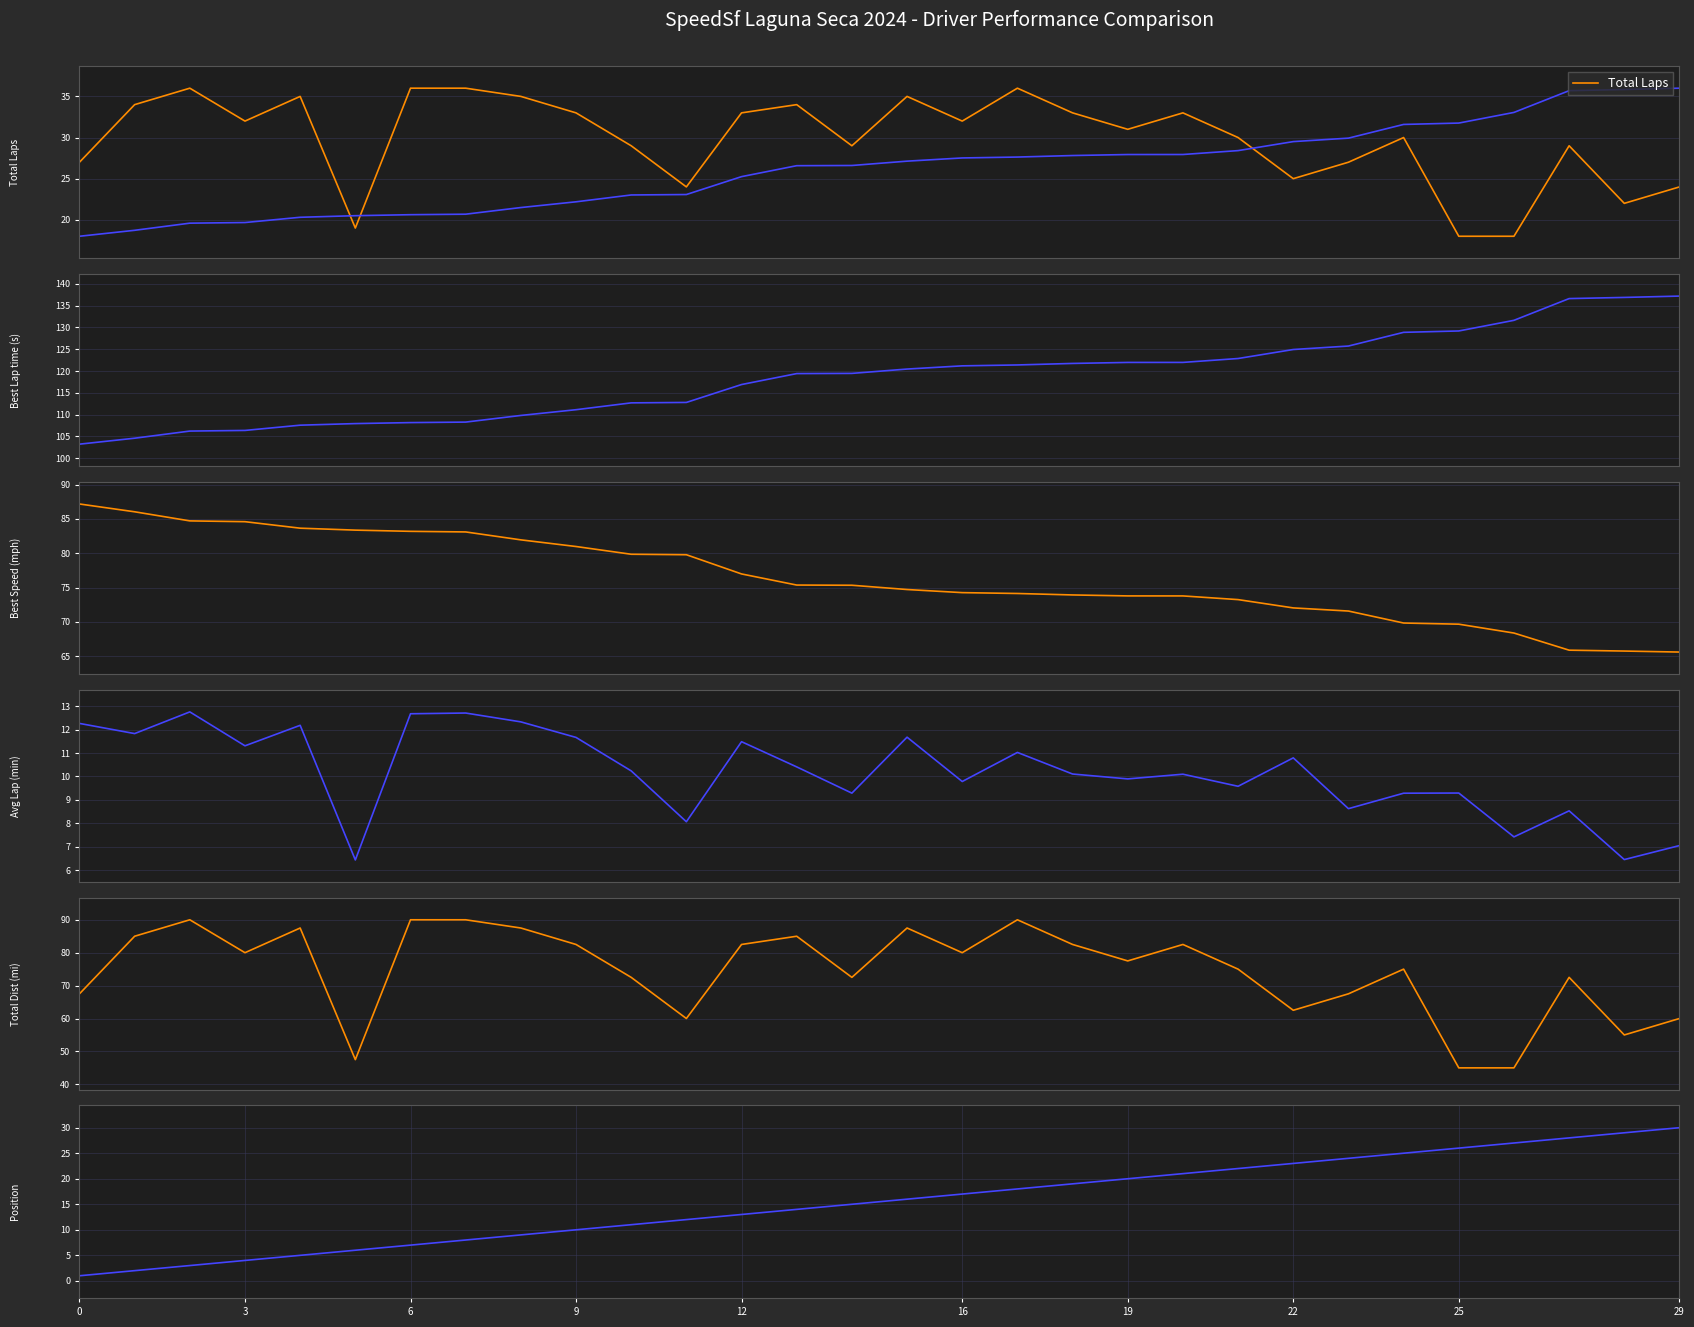

What is the smallest value displayed?

1.0